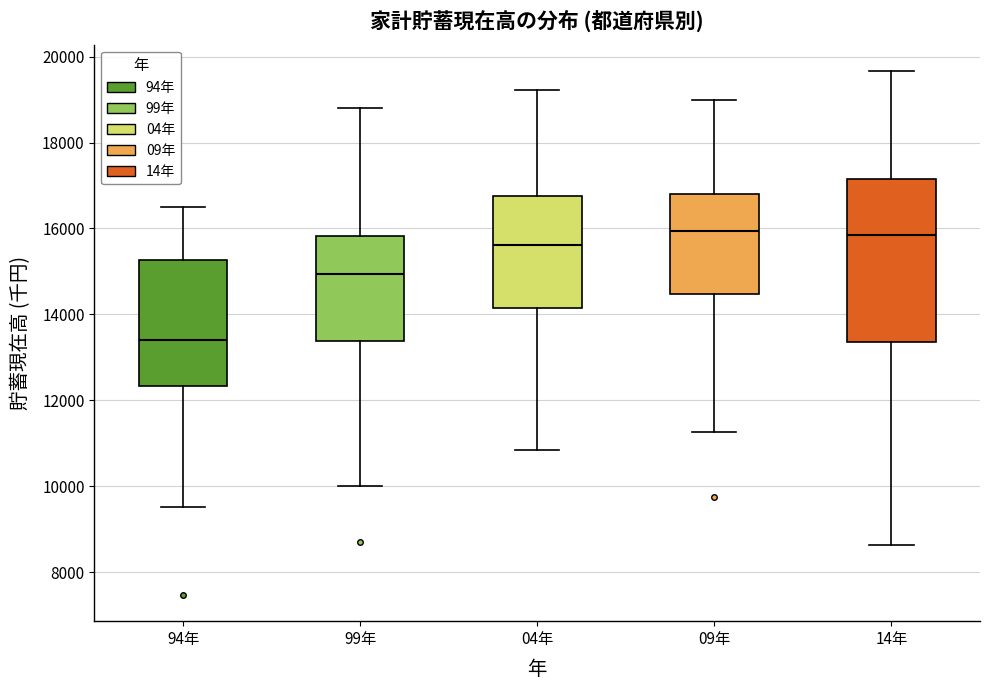

Reading left to right, transcribe this box plot: for each box, give where its median line is, the range the box spans, and where its two whiskers end, as read against the y-axis. The values are not printed on the chart, so give them approximately, as read against the axis.

94年: median 13400, box 12400 to 15200, whiskers 9600 to 16600
99年: median 15000, box 13400 to 15800, whiskers 10000 to 18800
04年: median 15600, box 14200 to 16800, whiskers 10800 to 19200
09年: median 16000, box 14400 to 16800, whiskers 11200 to 19000
14年: median 15800, box 13400 to 17200, whiskers 8600 to 19600